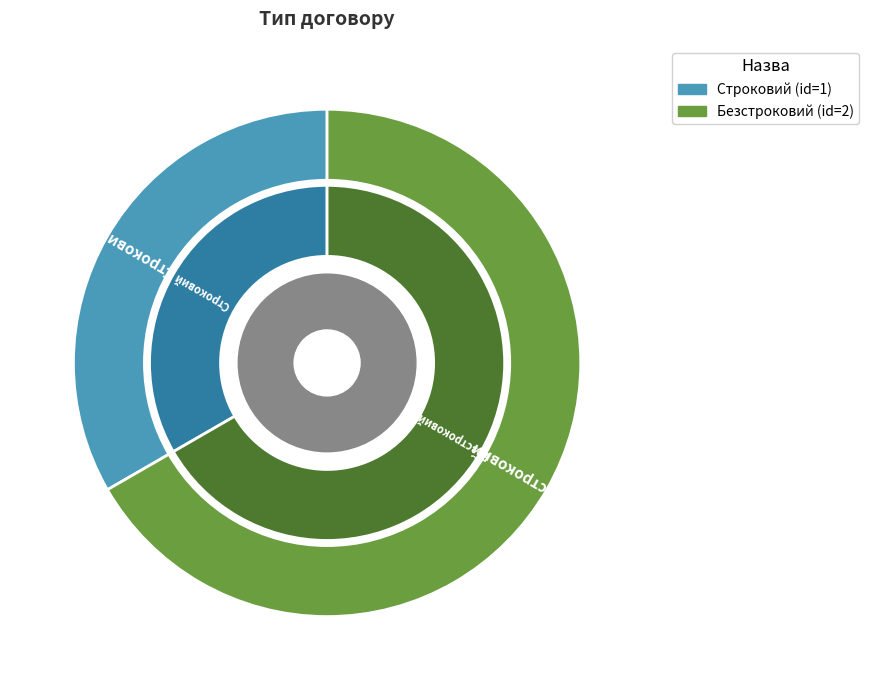

Is there any slice that represents more than half of the pie?

Yes